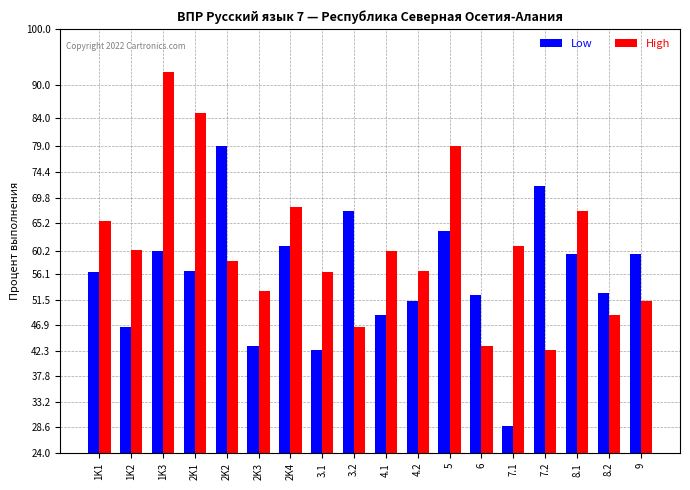

What is the highest value of the High series?

92.2